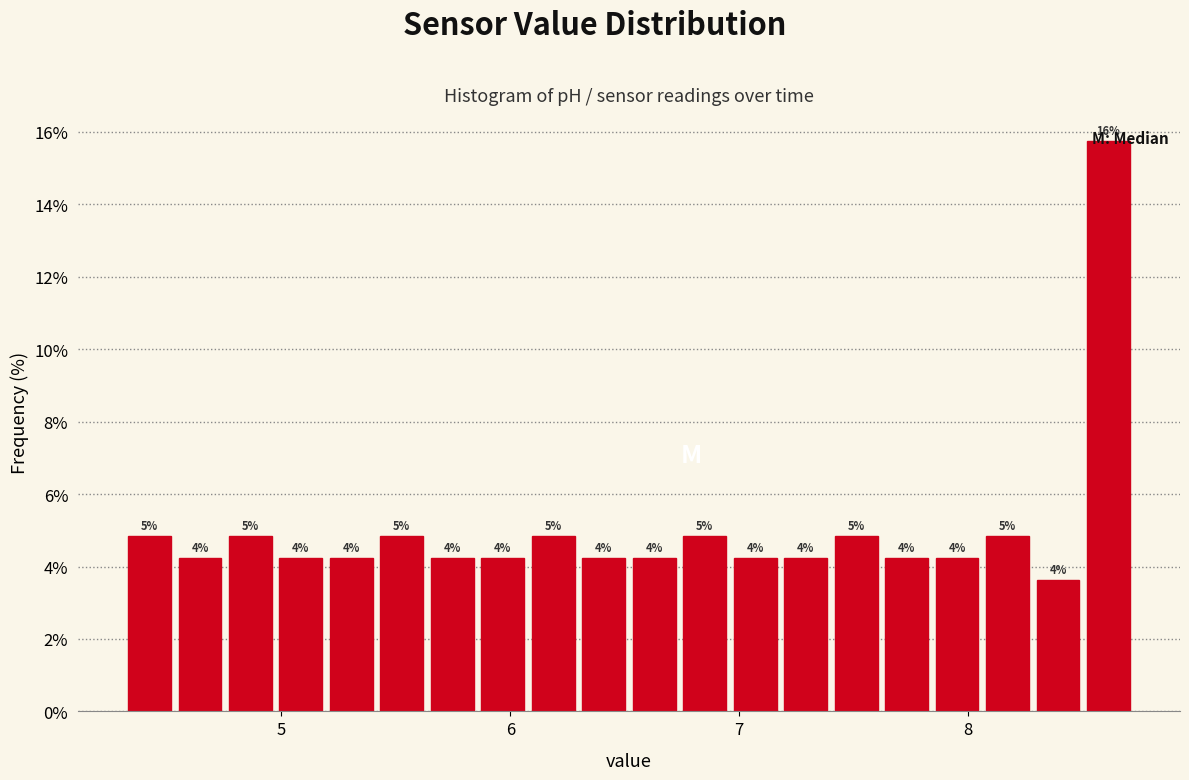

Around what value on the x-axis is the tallest bar? Give the approximate position of its centre, as read against the axis.

8.6